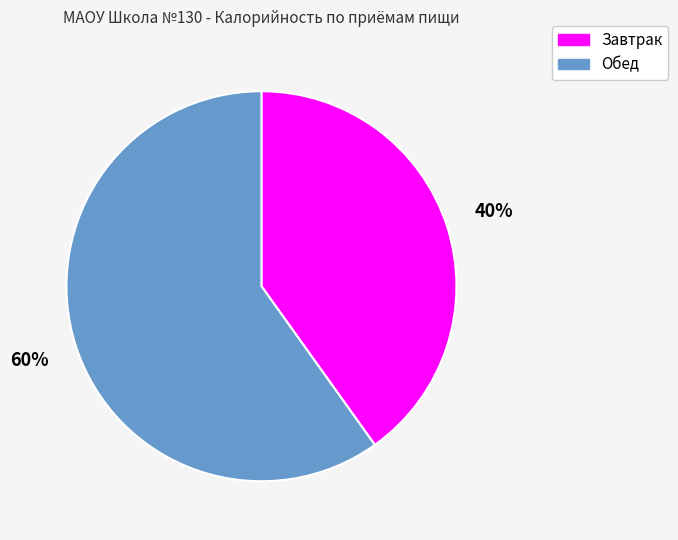

To the nearest percent, what is the average slice percentage?

50%